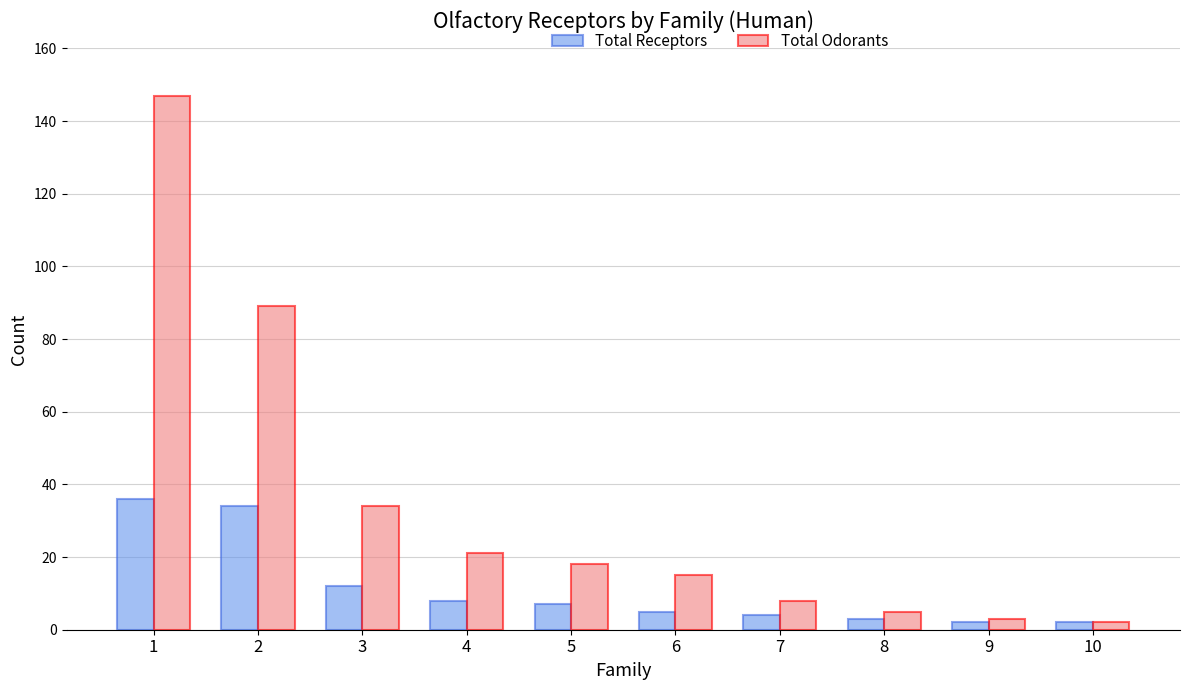

At which category is the sum across all series the highest?

1